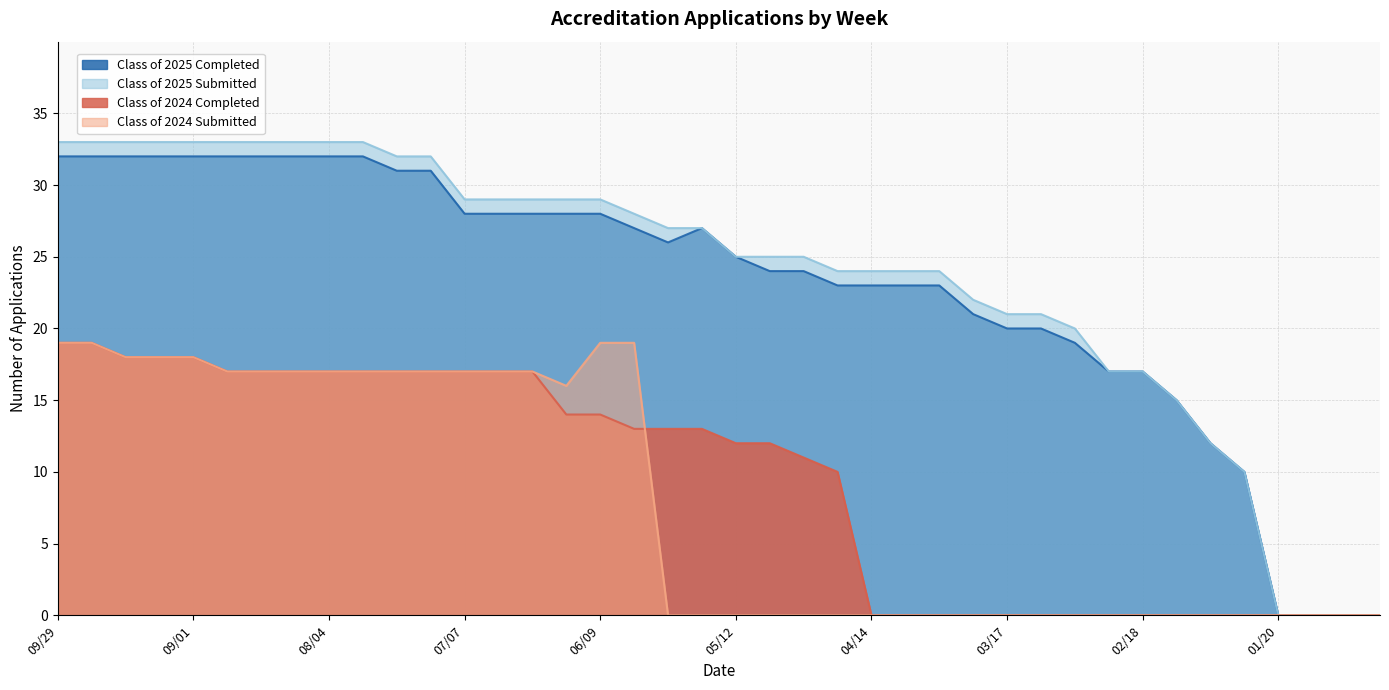

What is the difference between the maximum and minimum values in the Class of 2024 Completed series?

19